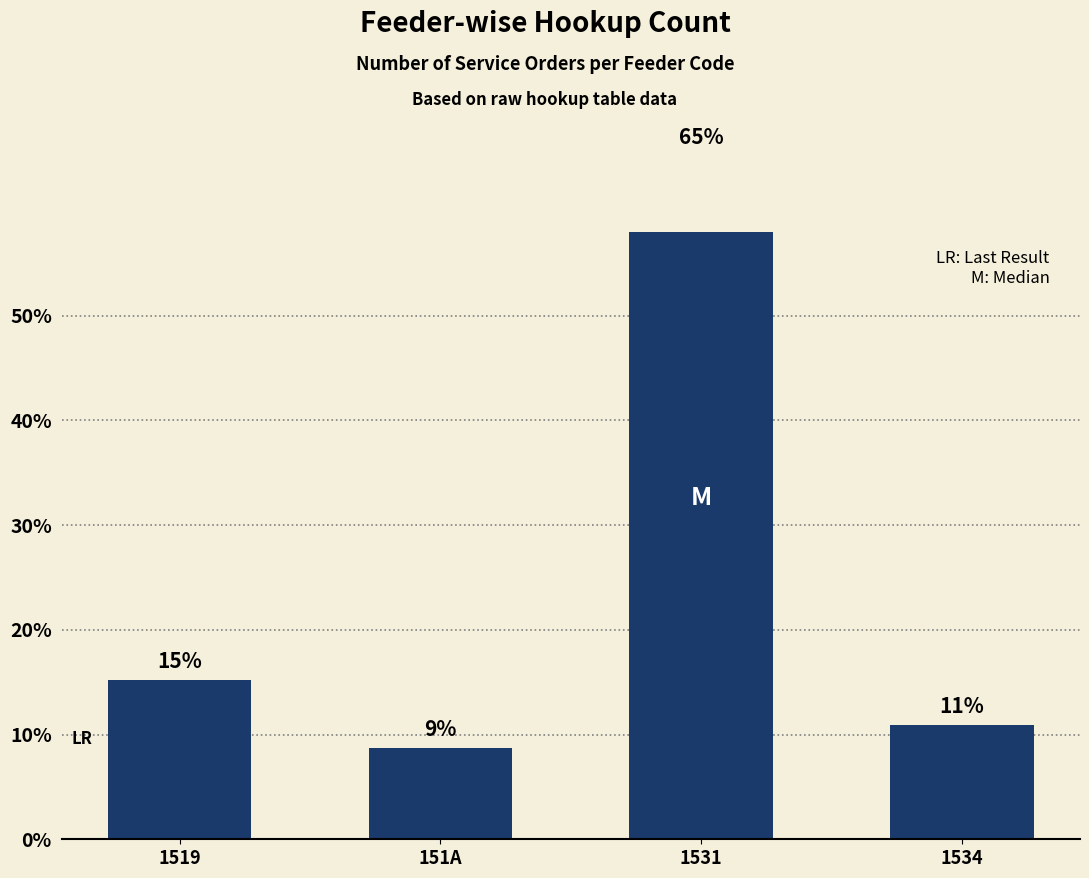

How many bars are there in total?

4